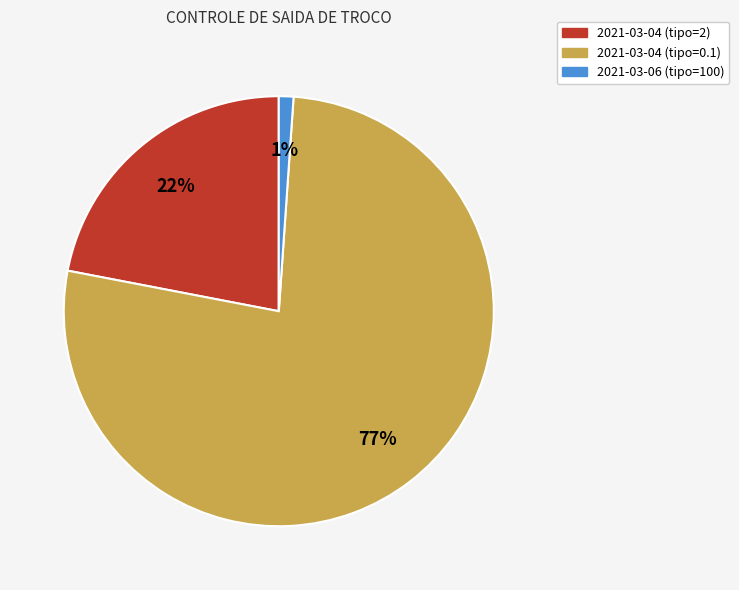

How many segments does this pie chart have?

3